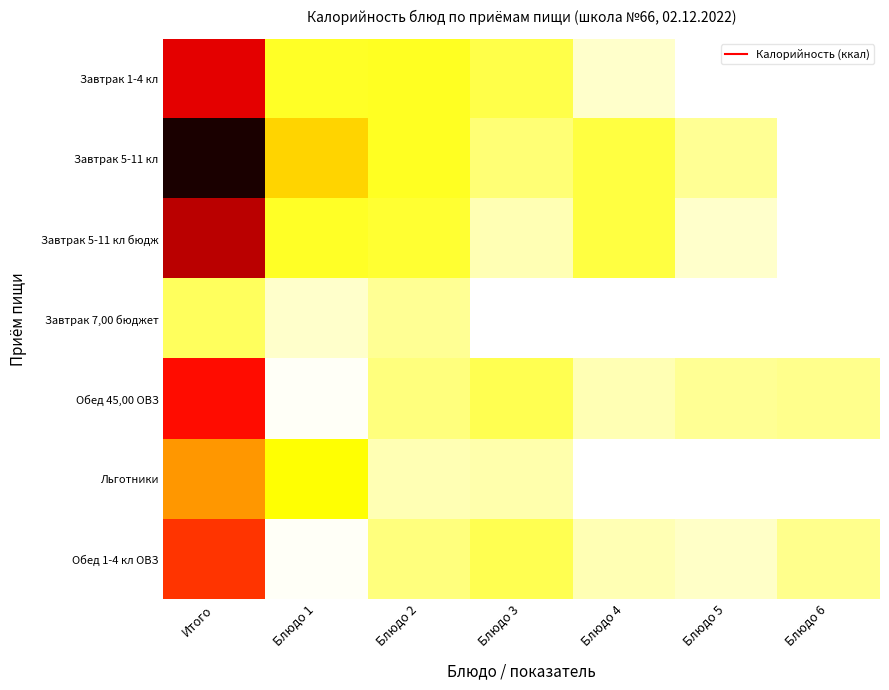

At how many categories does at least one series exceed 188?

2